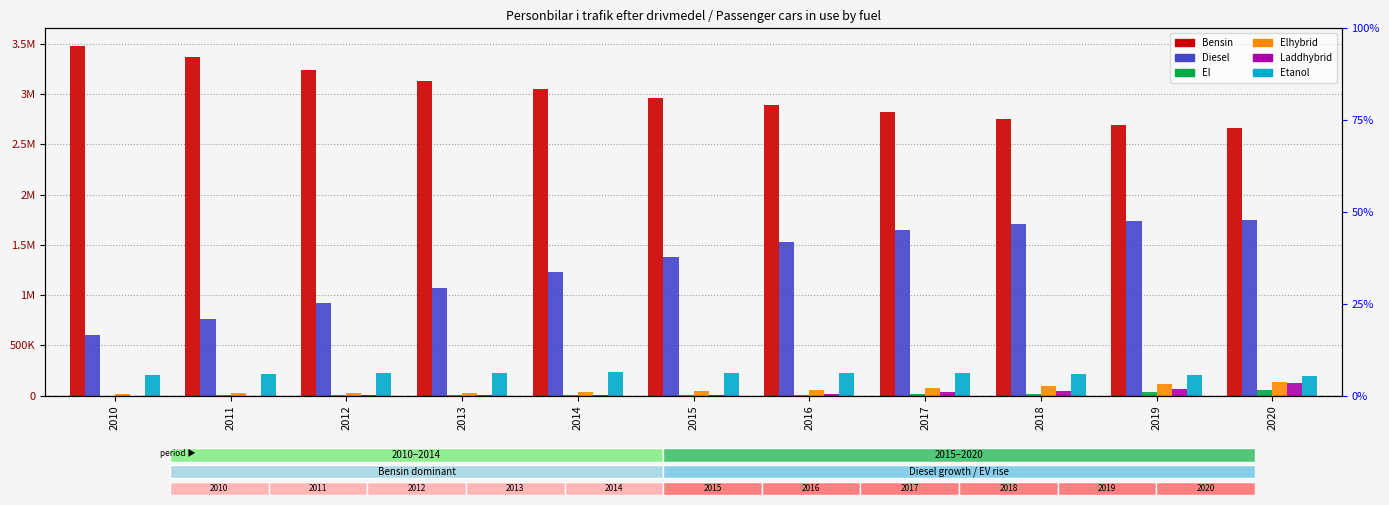

What is the value of the Elhybrid bar at the 5th from the left?

34930